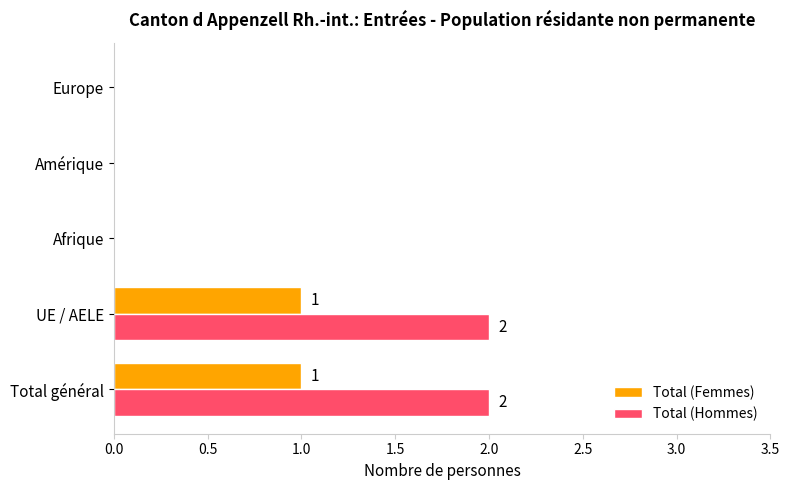

What is the greatest value displayed?

2